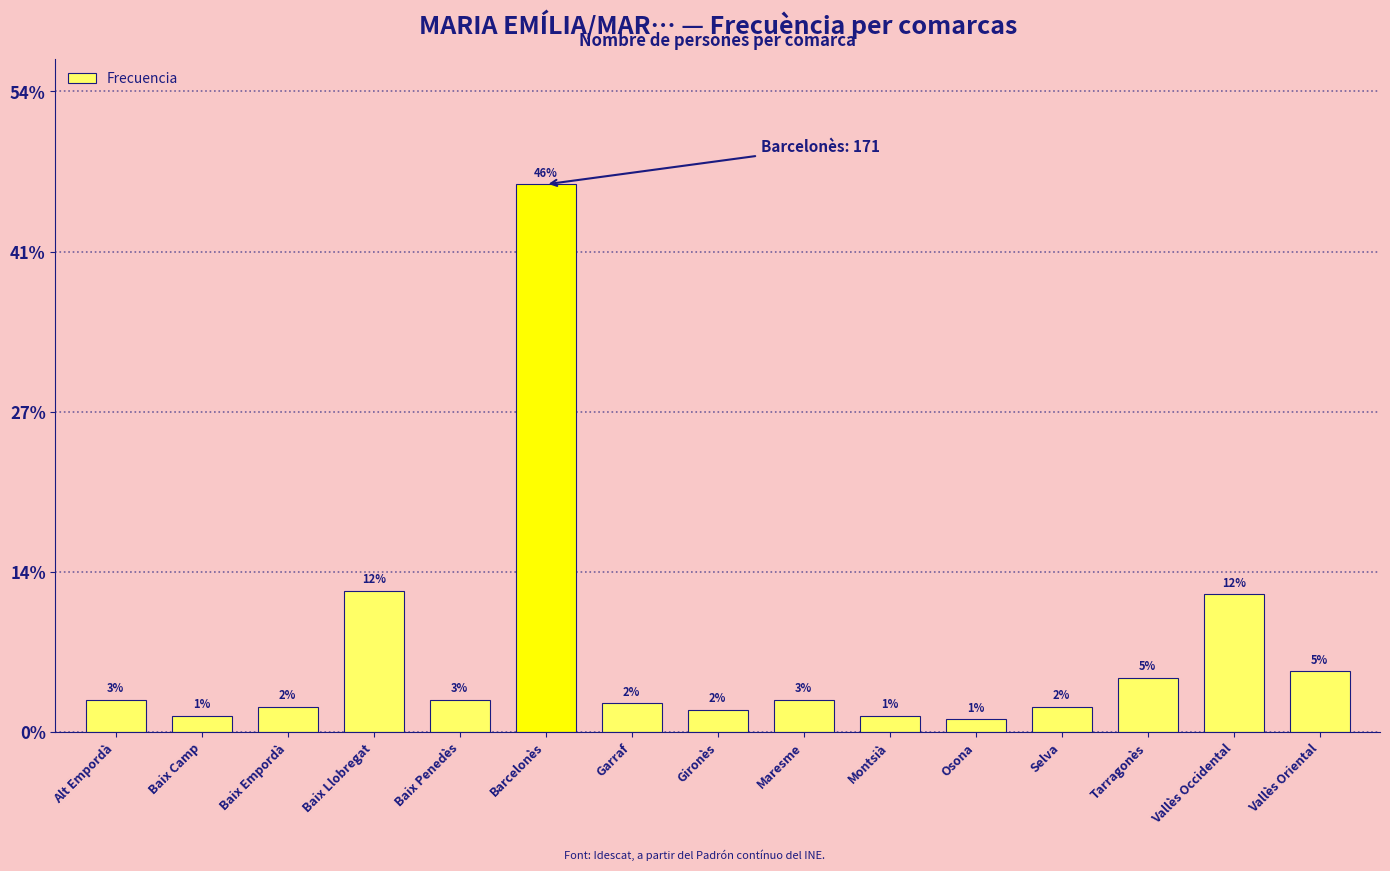

Reading left to right, list all the values displayed in this chart.

10	5	8	44	10	171	9	7	10	5	4	8	17	43	19